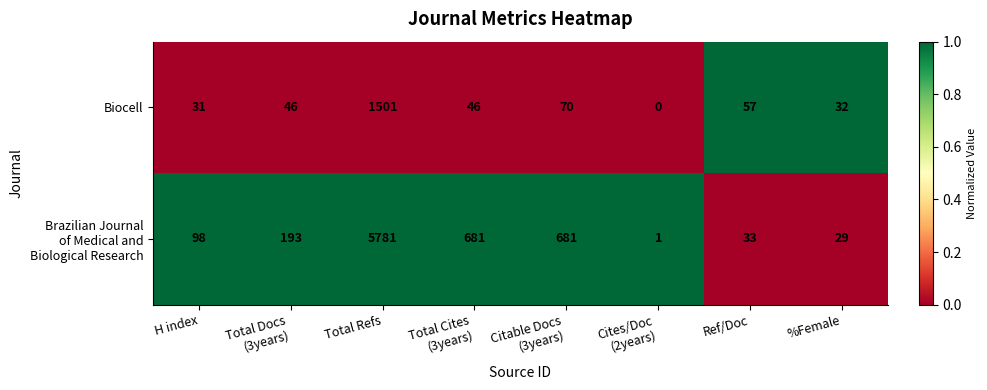

What is the sum of all Biocell values?

1783